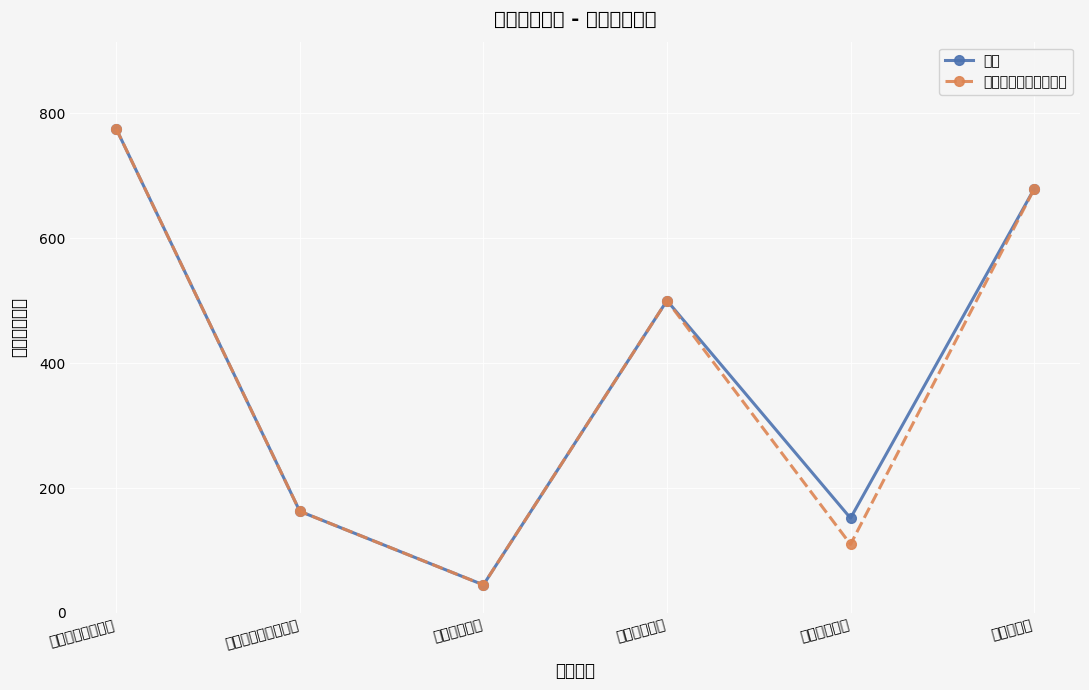

Rank the series at 农林水支出 from lowest to highest value.

总计, 一般公共预算拨款收入